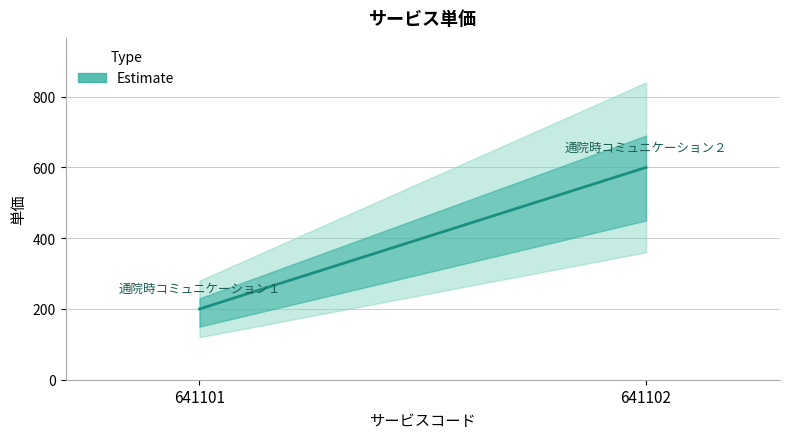

What is the value of the 2nd point from the left?

600